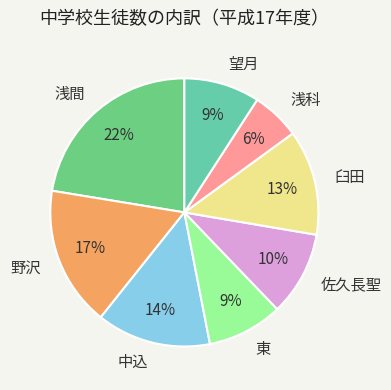

Is the sum of 中込 and 臼田 greater than half?

No